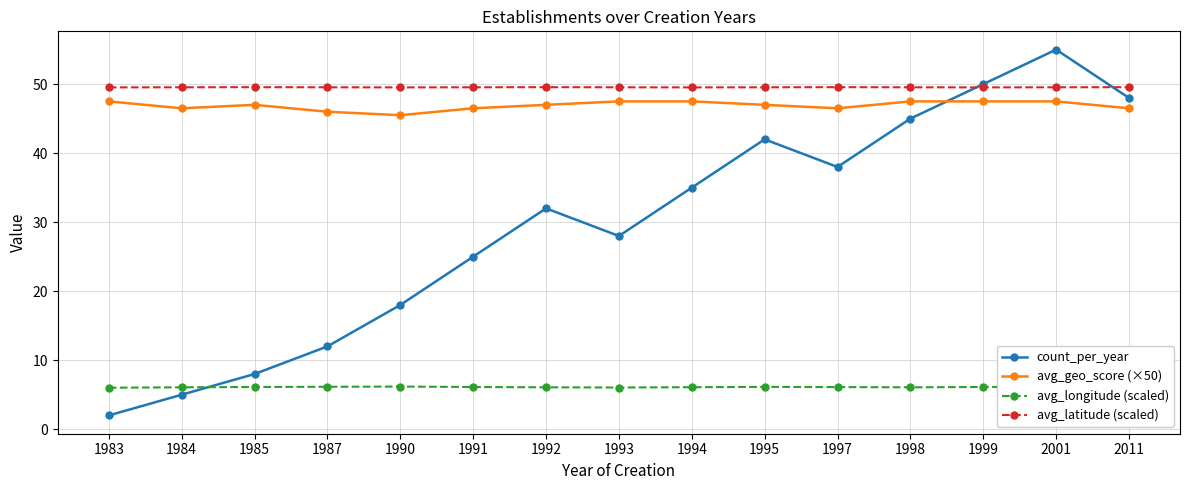

Which series has the widest spread of values?

count_per_year